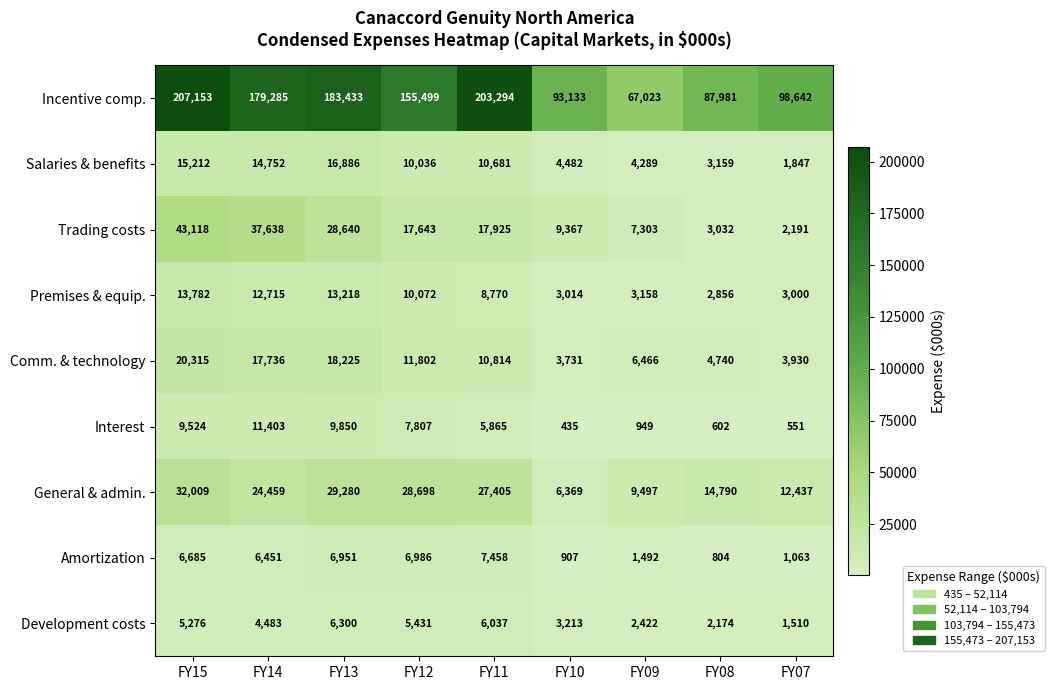

The value of Development costs at FY11 is 3922. True or false?

False